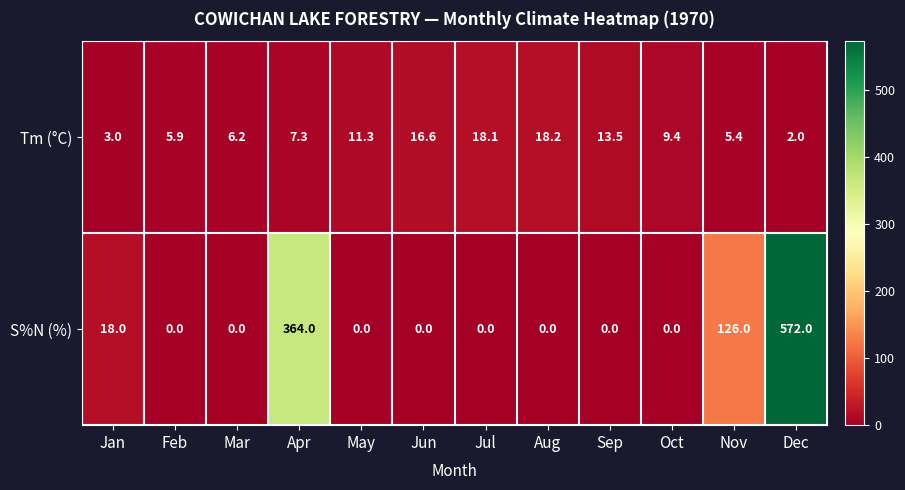

Which series has the largest total across all categories?

S%N (%)